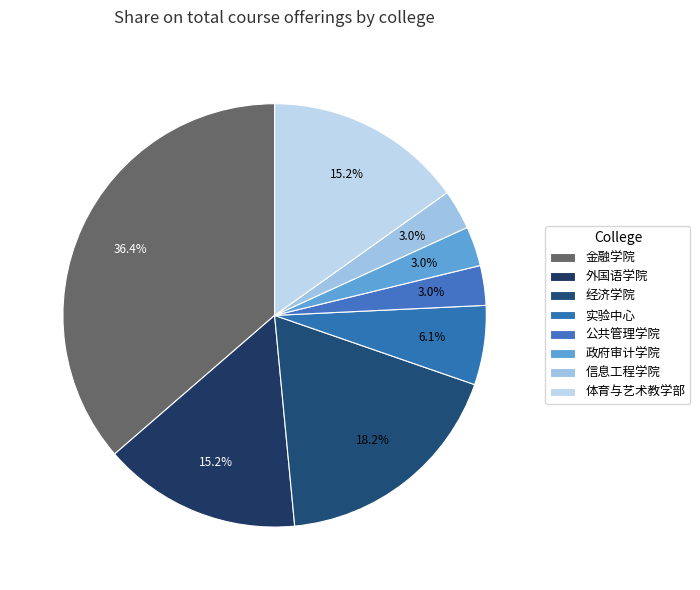

Rank the categories by value from lowest to highest.

公共管理学院, 政府审计学院, 信息工程学院, 实验中心, 外国语学院, 体育与艺术教学部, 经济学院, 金融学院